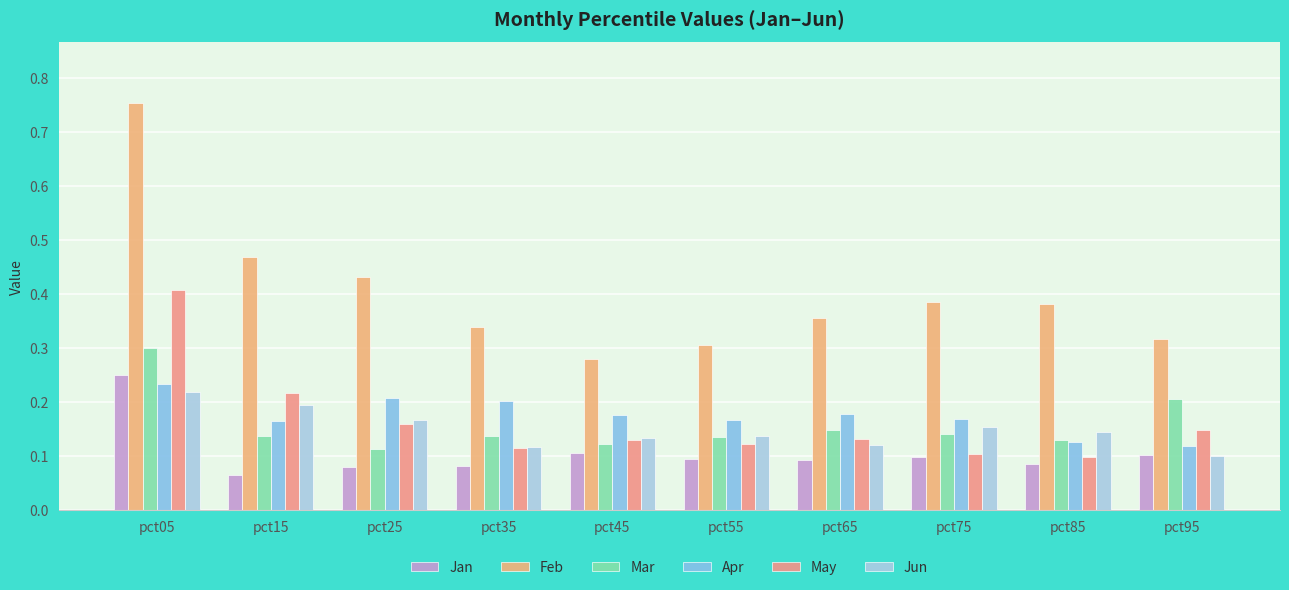

Which category has the lowest value in the Jun series?

pct95